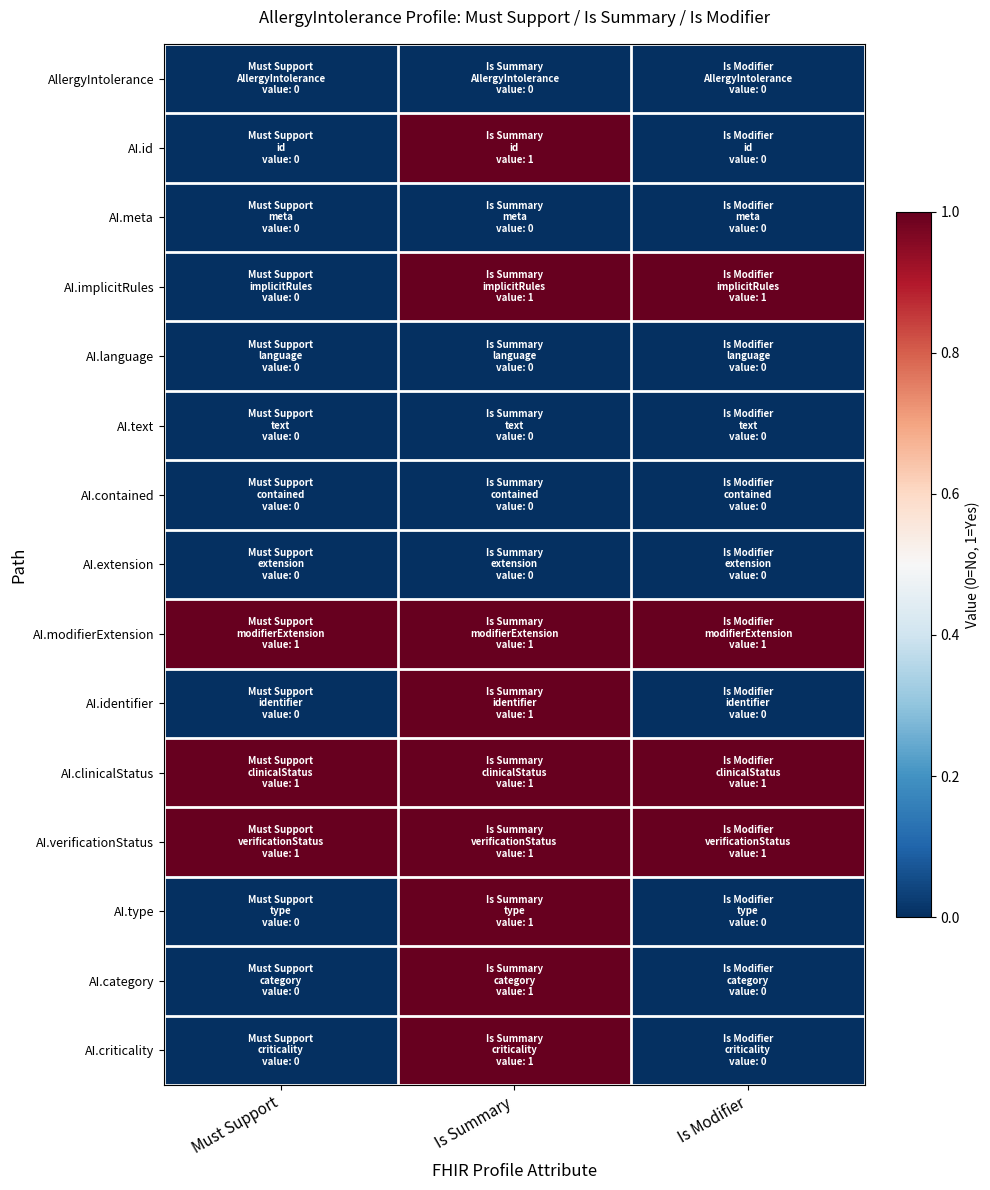

Which has a higher value, Is Modifier or Must Support?

Is Modifier